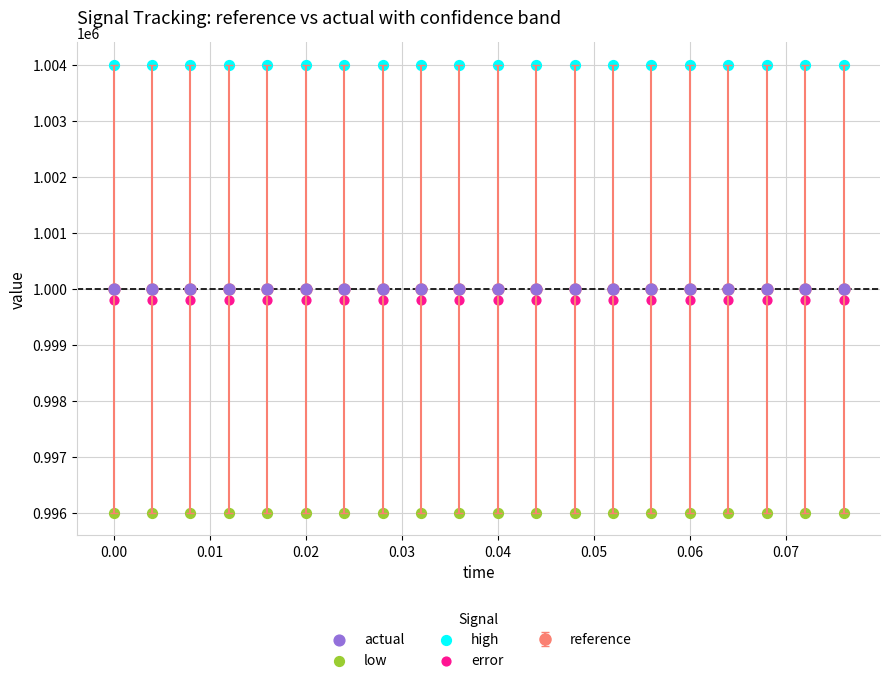

Which series reaches the minimum Y coordinate?

low